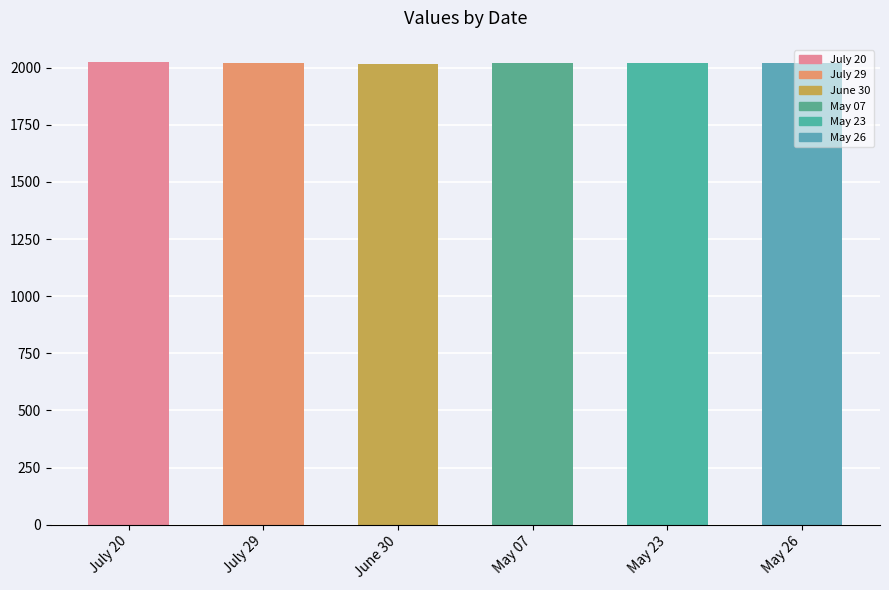

Does the chart contain any negative values?

No